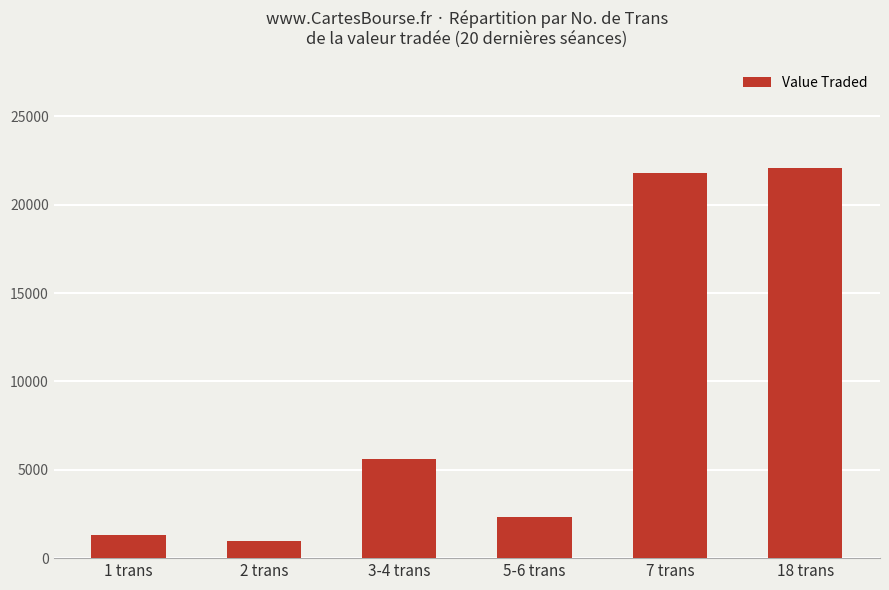

What is the average value?

9007